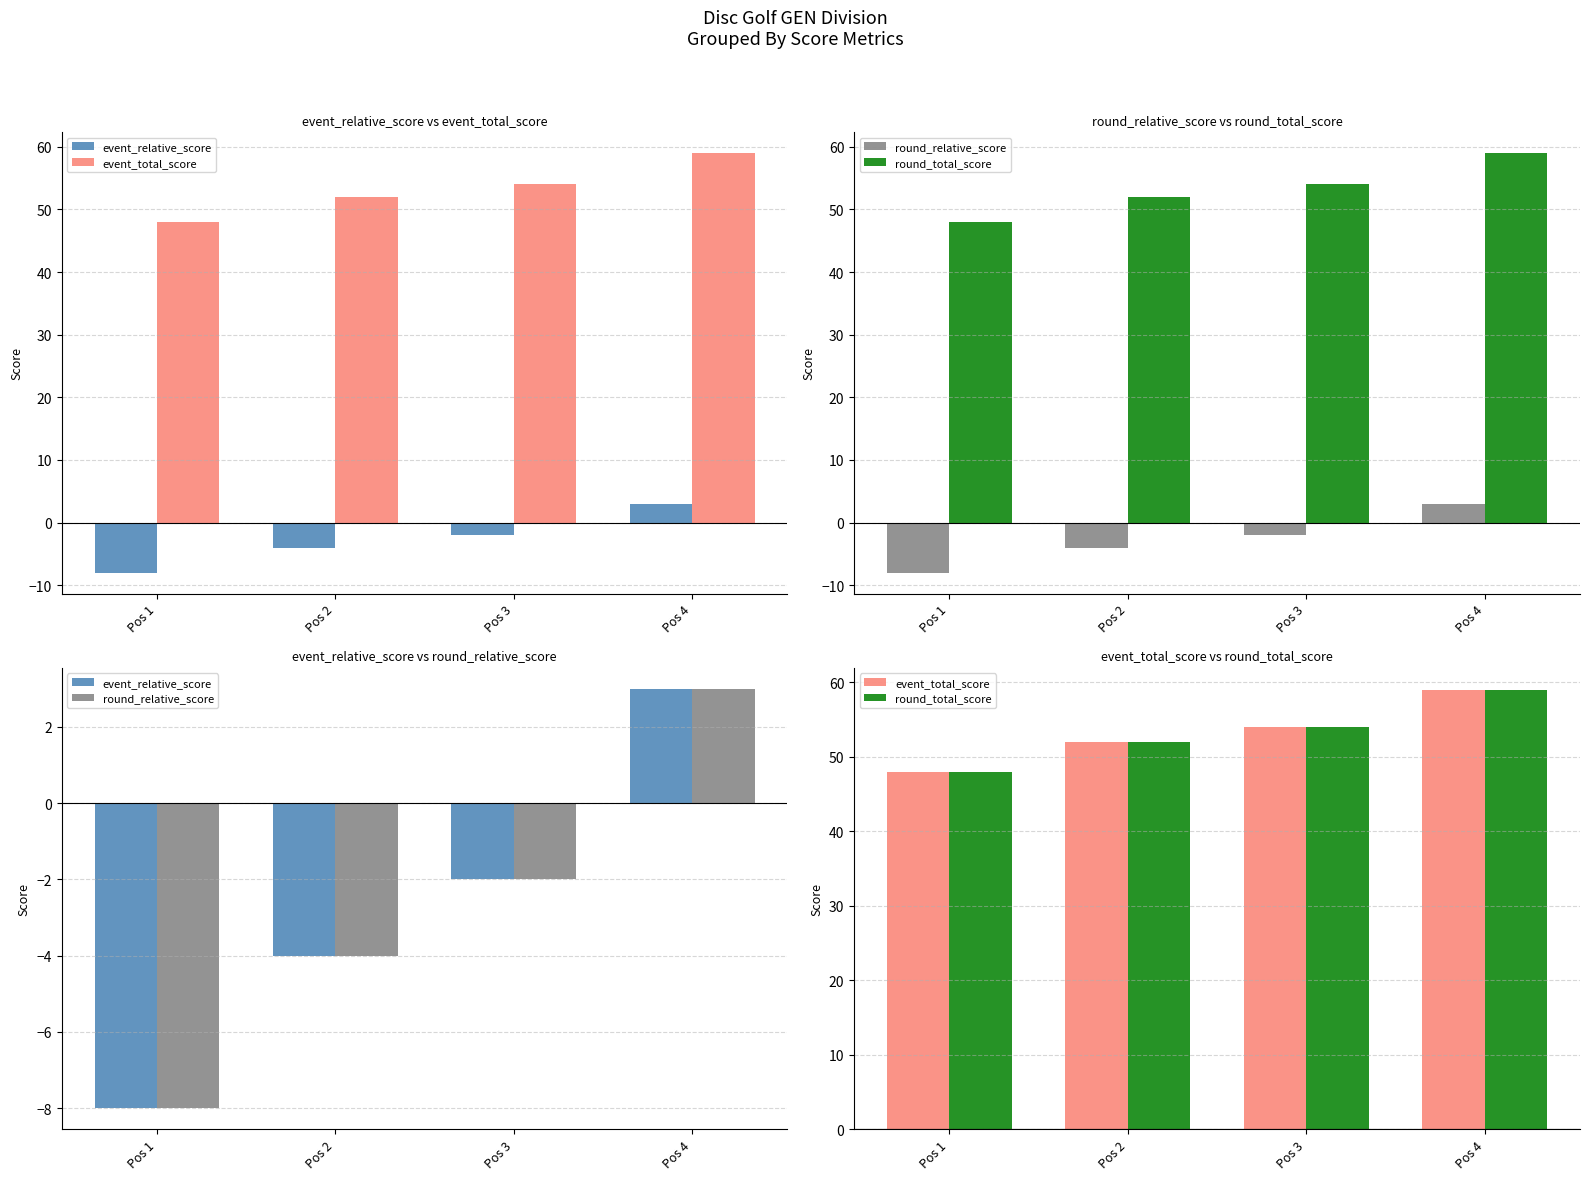

What is the total value across all series at Pos 4?

124